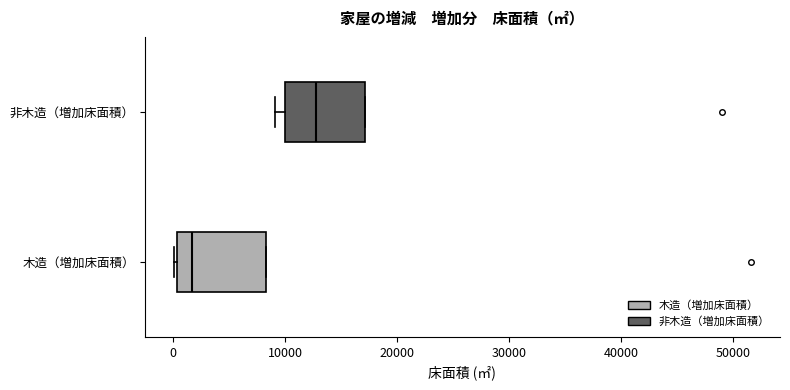

Reading bottom to top, transcribe this box plot: for each box, give where its median line is, the range the box spans, and where its two whiskers end, as read against the x-axis. The values are not printed on the chart, so give them approximately, as read against the axis.

木造（増加床面積）: median 2000, box 0 to 8000, whiskers 0 to 8000
非木造（増加床面積）: median 13000, box 10000 to 17000, whiskers 9000 to 17000